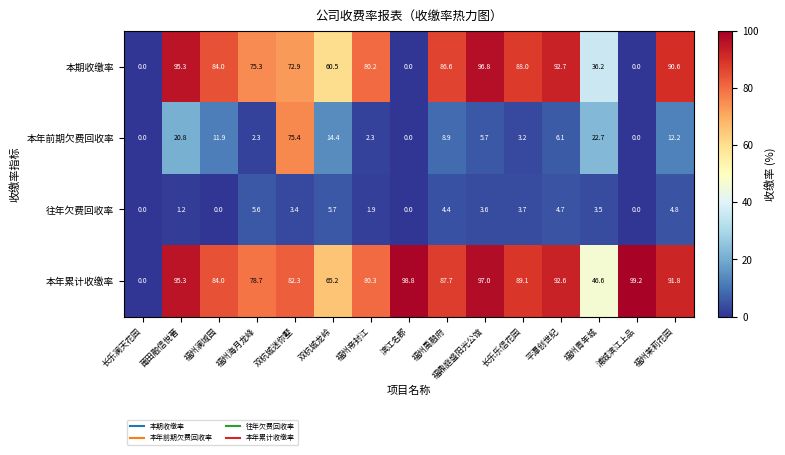

Which series has the largest total across all categories?

本年累计收缴率